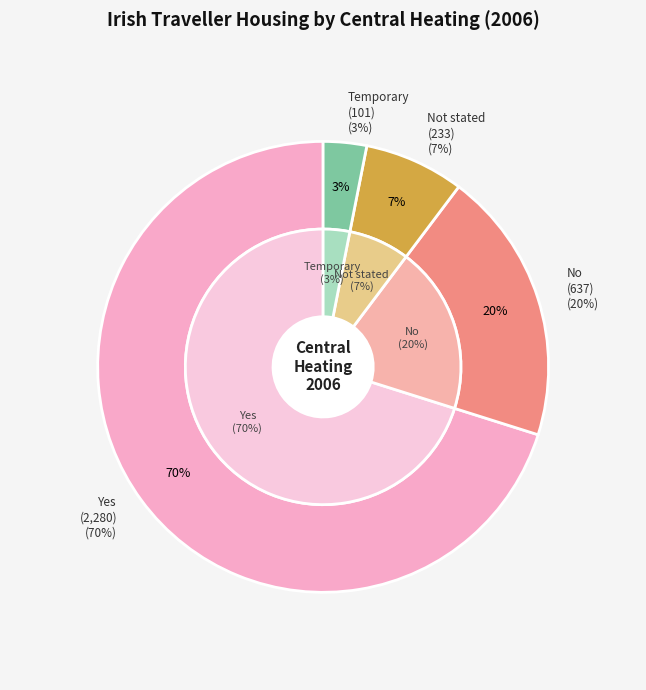

To the nearest percent, what portion does No represent?

20%